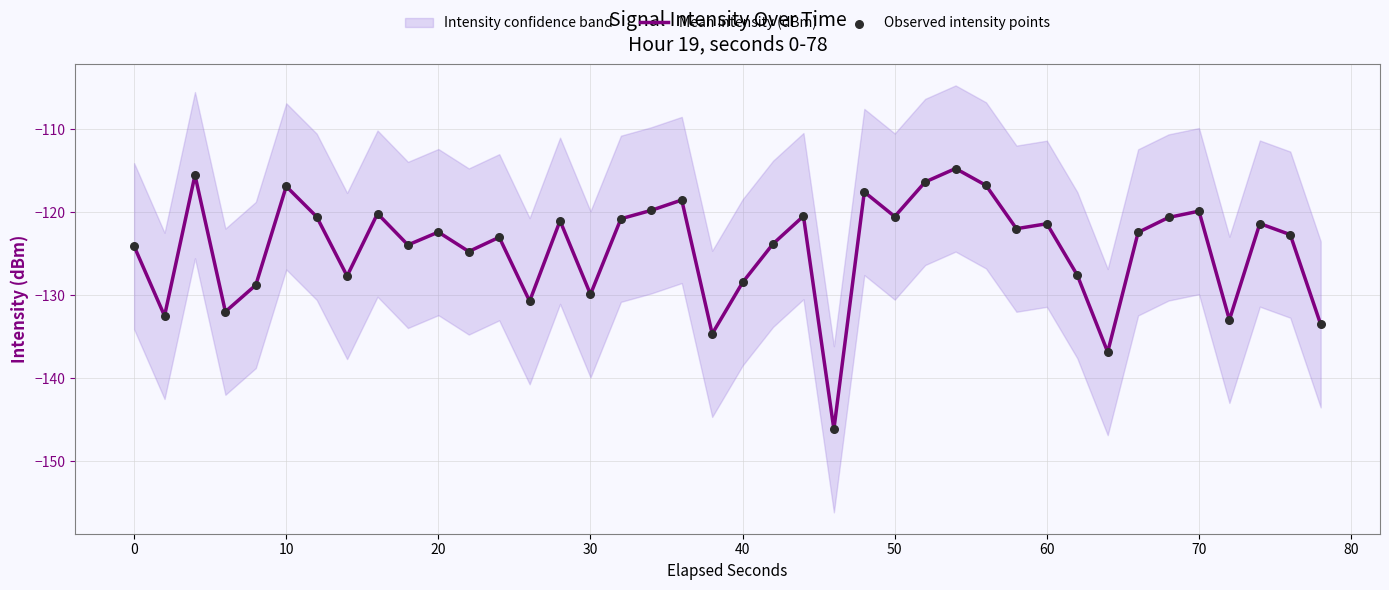

Which series has the largest total across all categories?

Mean intensity (dBm)